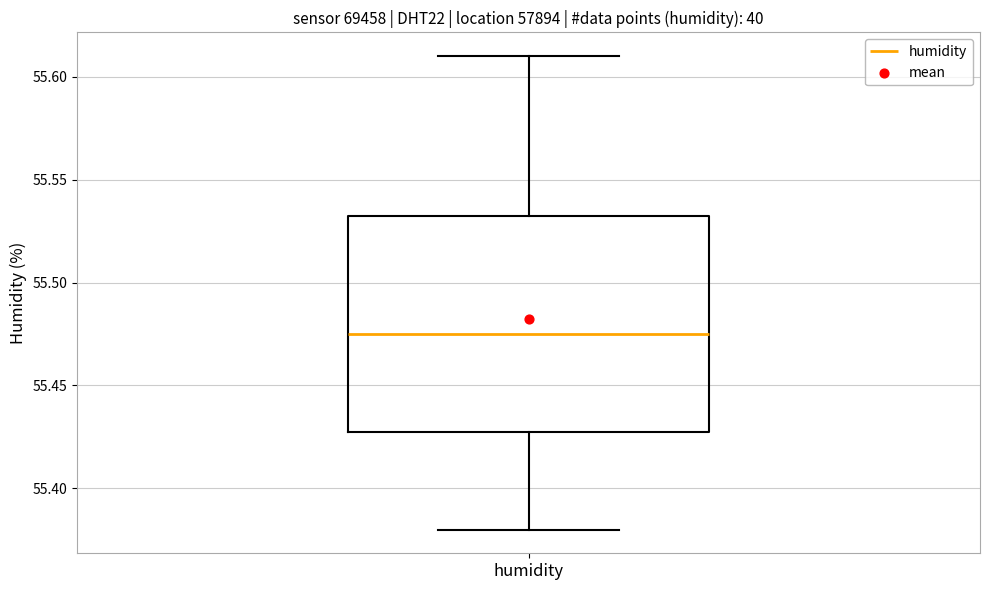

Where does the lower whisker of the box for humidity end on the y-axis? The values are not printed on the chart, so give them approximately, as read against the axis.

55.380